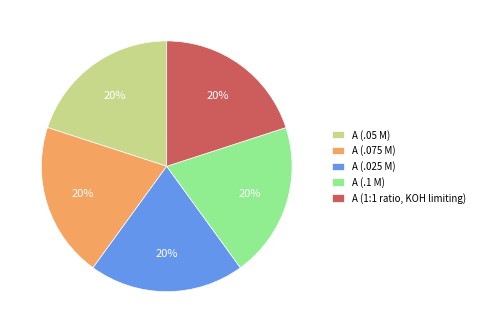

To the nearest percent, what is the average slice percentage?

20%